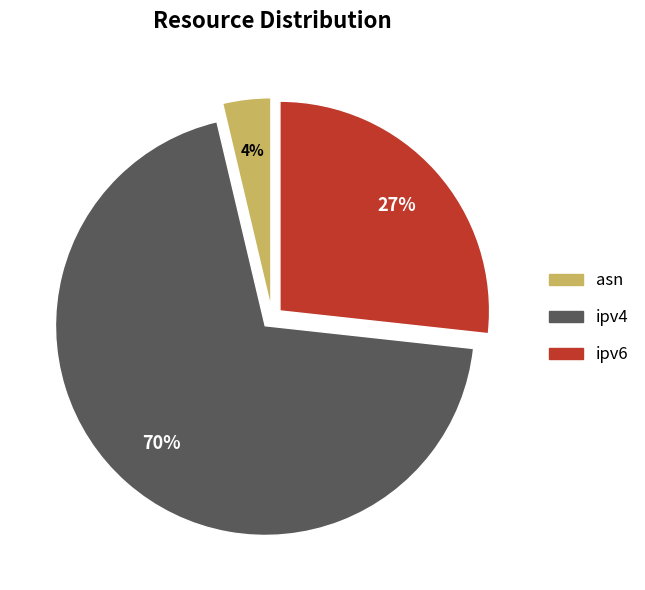

Rank the categories by value from highest to lowest.

ipv4, ipv6, asn